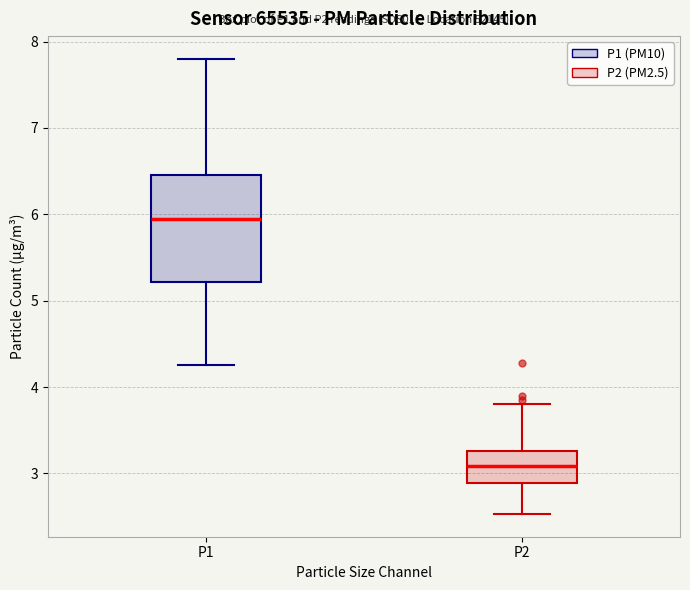

Which box has the highest median line?

P1